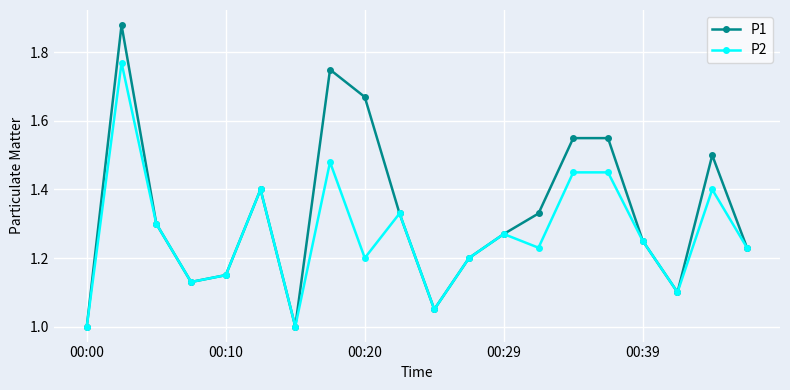

What is the minimum value shown in the chart?

1.0